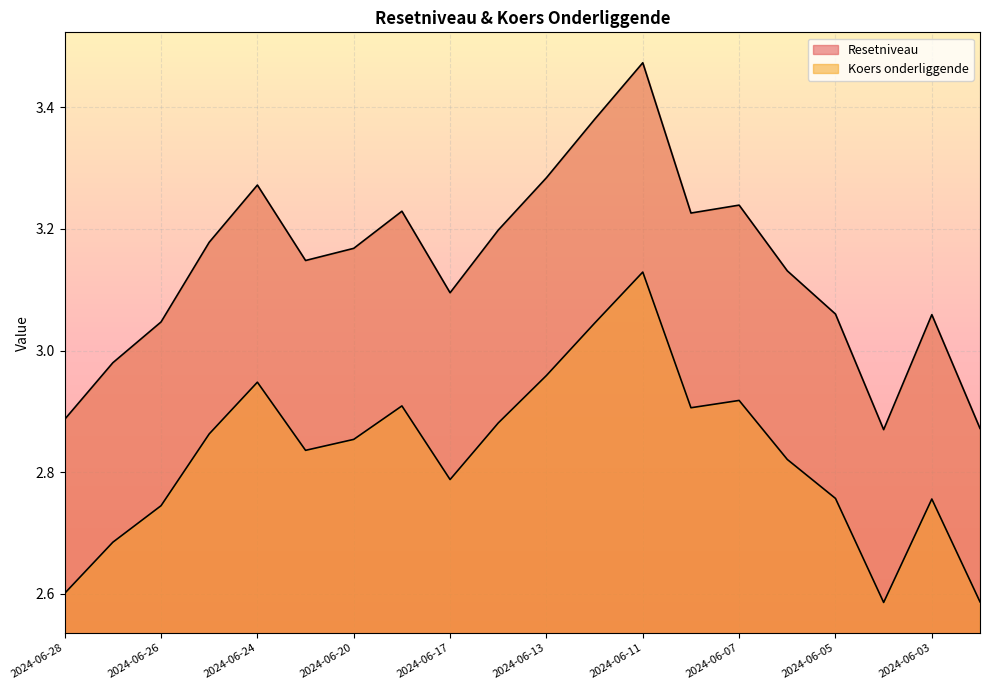

Which has a higher value, 2024-06-06 or 2024-06-11?

2024-06-11